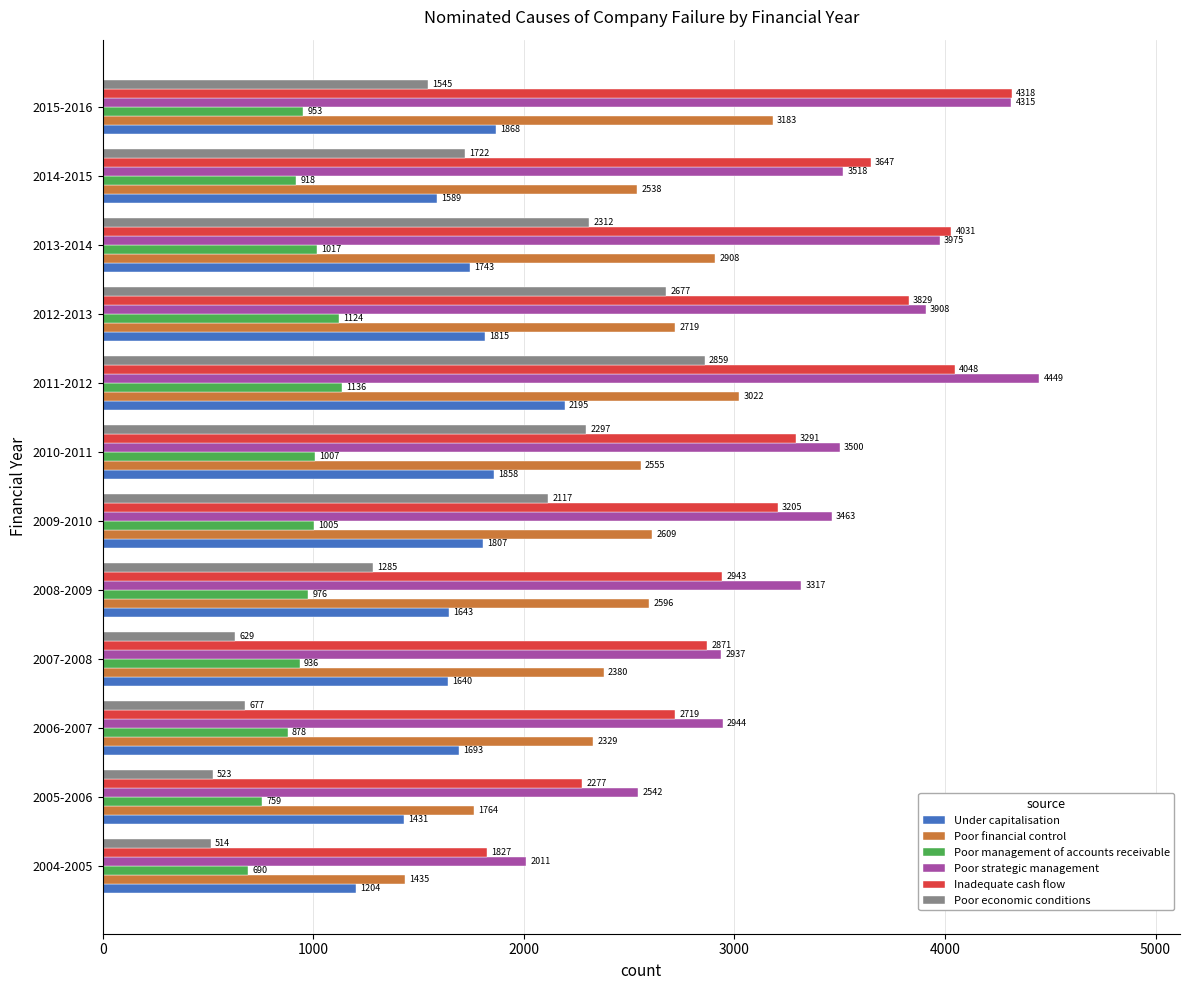

Which category has the highest value across all series?

2011-2012